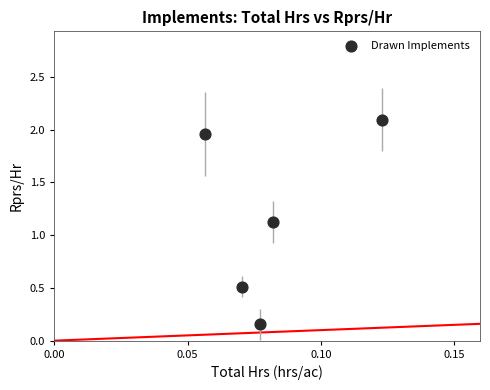

What is the range of Y values (max minus min)?

1.9